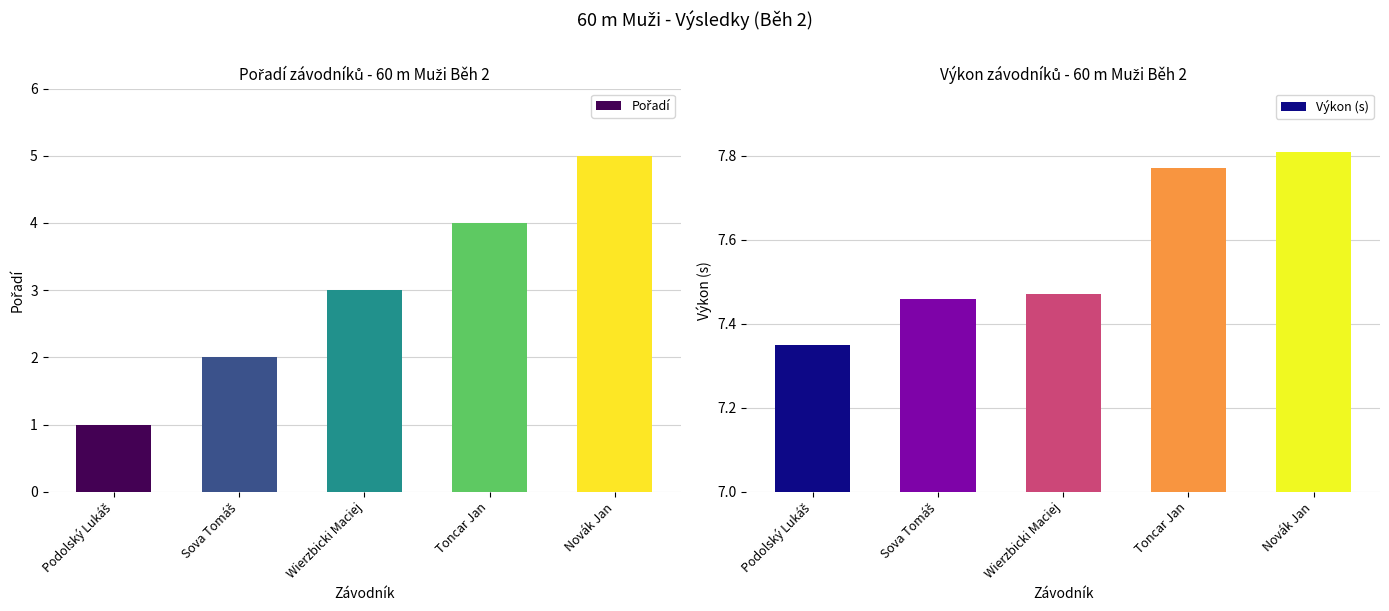

What is the total value across all series at Podolský Lukáš?

8.3